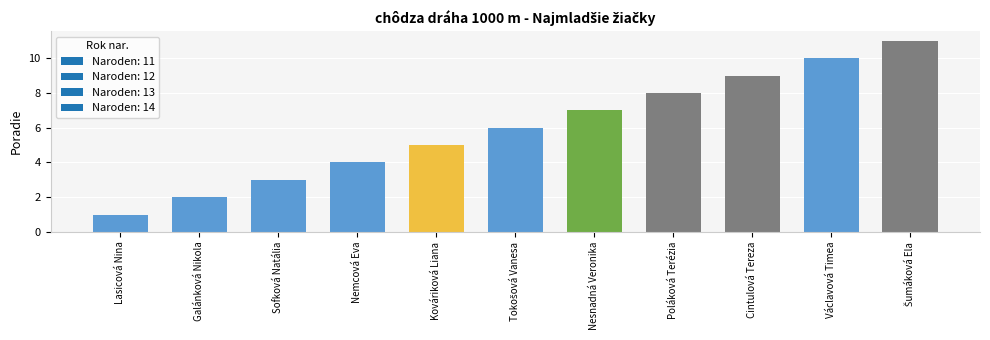

Are the bars grouped side by side (vs. stacked)?

No